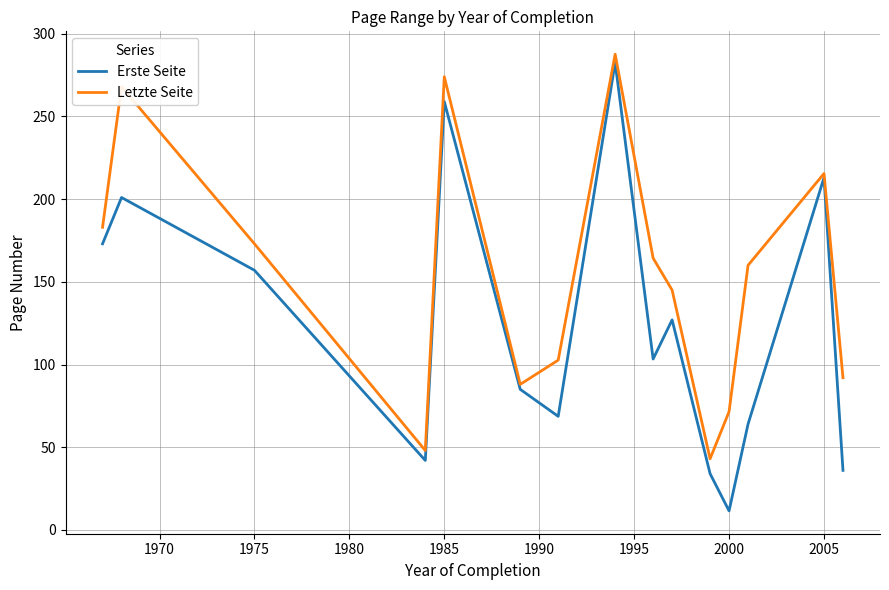

List the series in order of their overall mean, lowest first.

Erste Seite, Letzte Seite